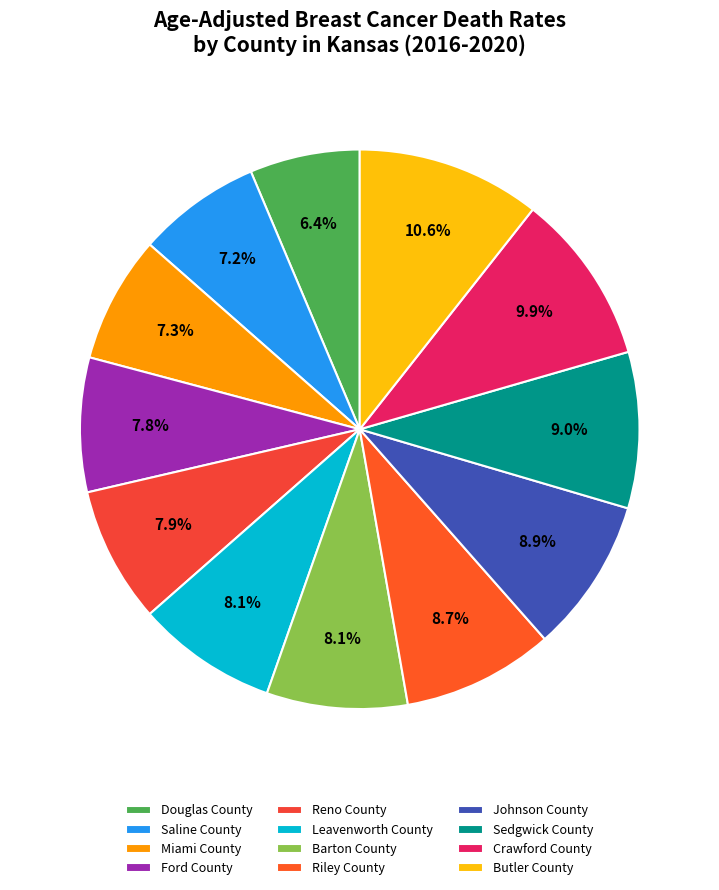

Rank the categories by value from lowest to highest.

Douglas County, Saline County, Miami County, Ford County, Reno County, Leavenworth County, Barton County, Riley County, Johnson County, Sedgwick County, Crawford County, Butler County